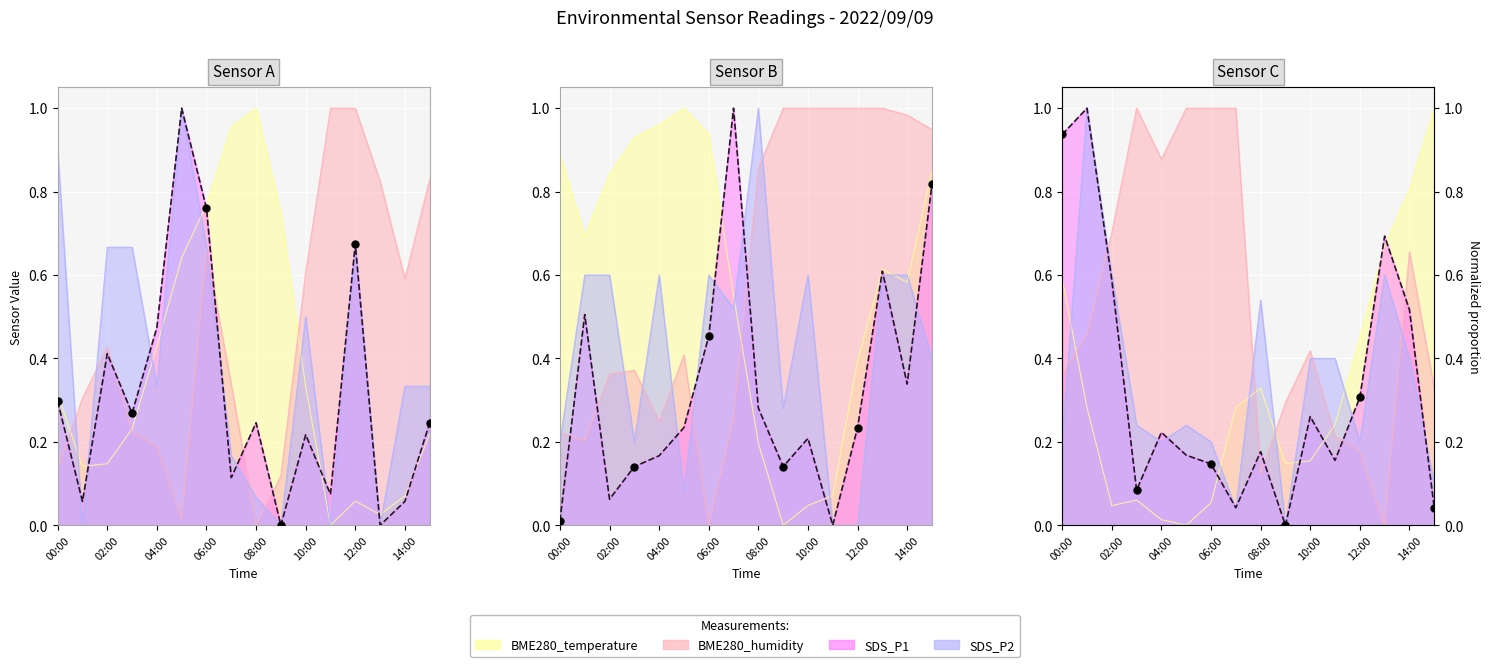

At how many categories does at least one series exceed 0?

16